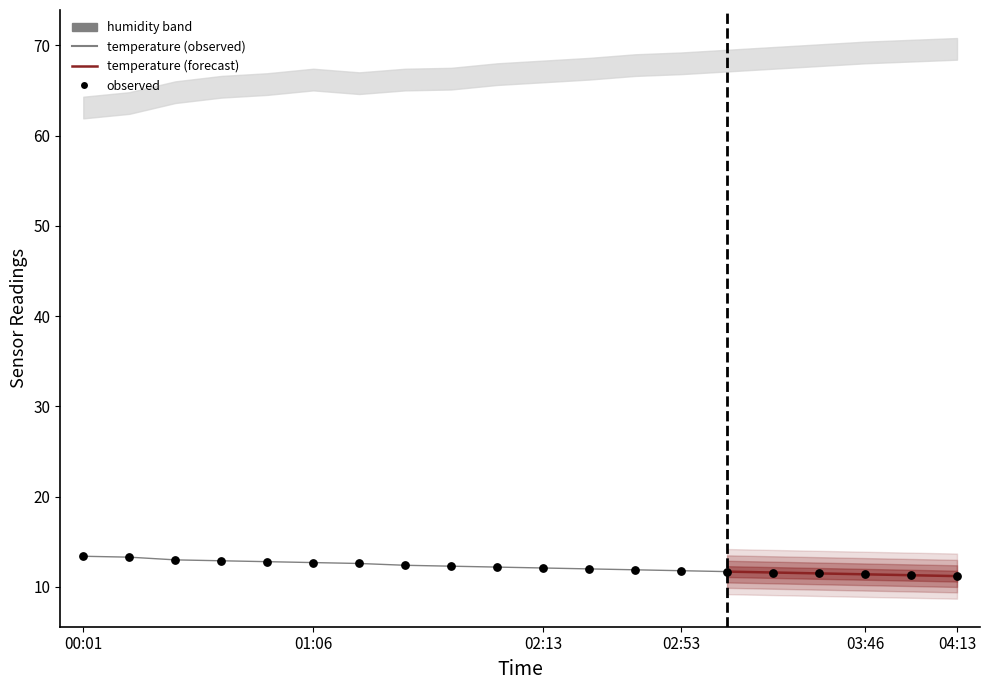

What is the ratio of the value at 02:53 to the value at 01:33?

1.0